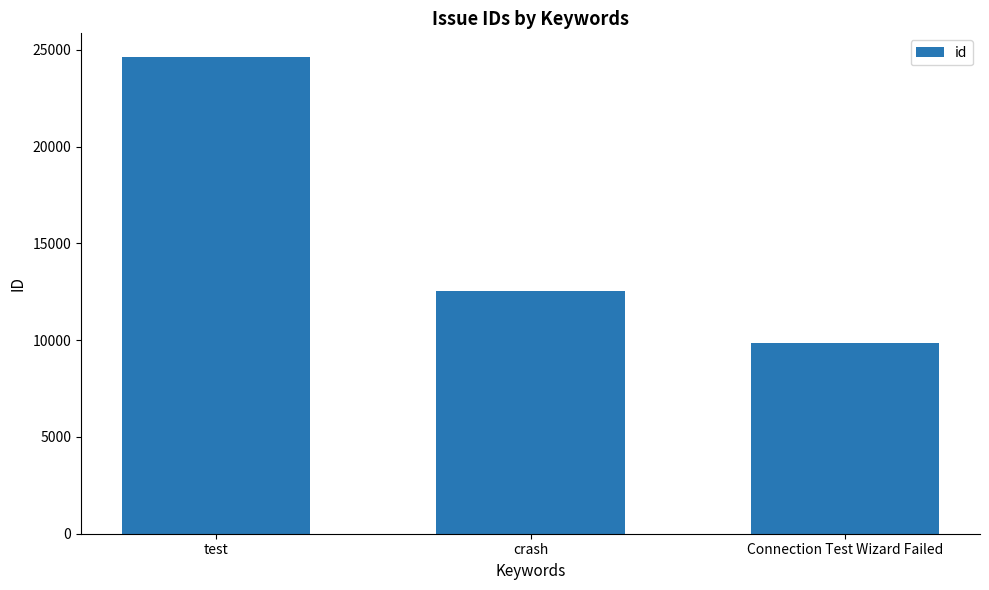

Which has a higher value, test or Connection Test Wizard Failed?

test